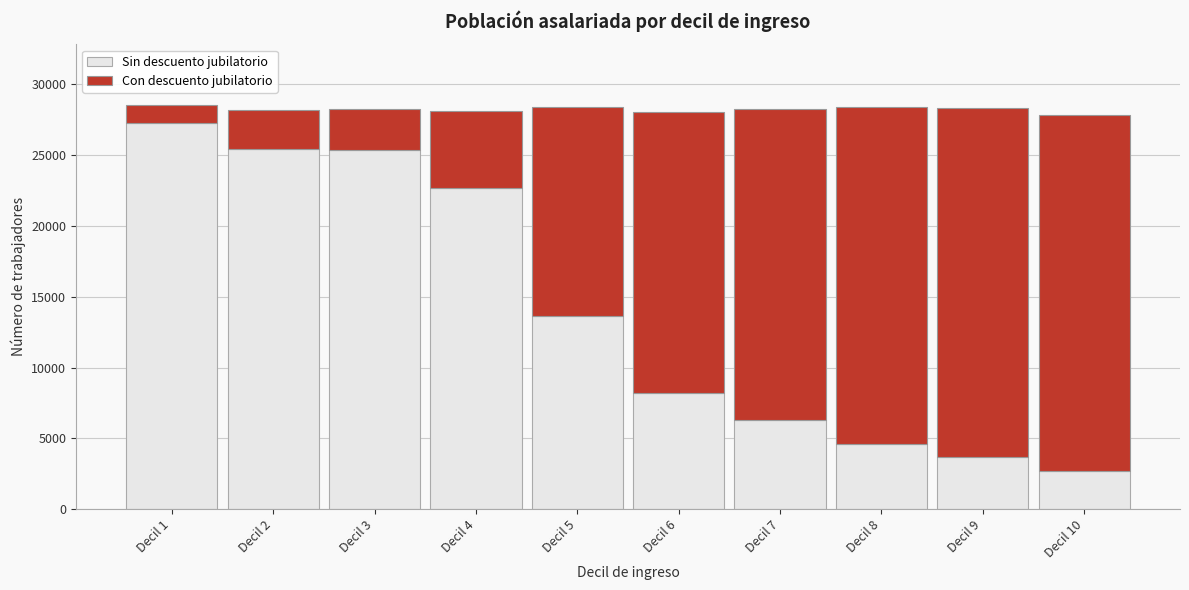

The value of Sin descuento jubilatorio at Decil 10 is 2716. True or false?

True